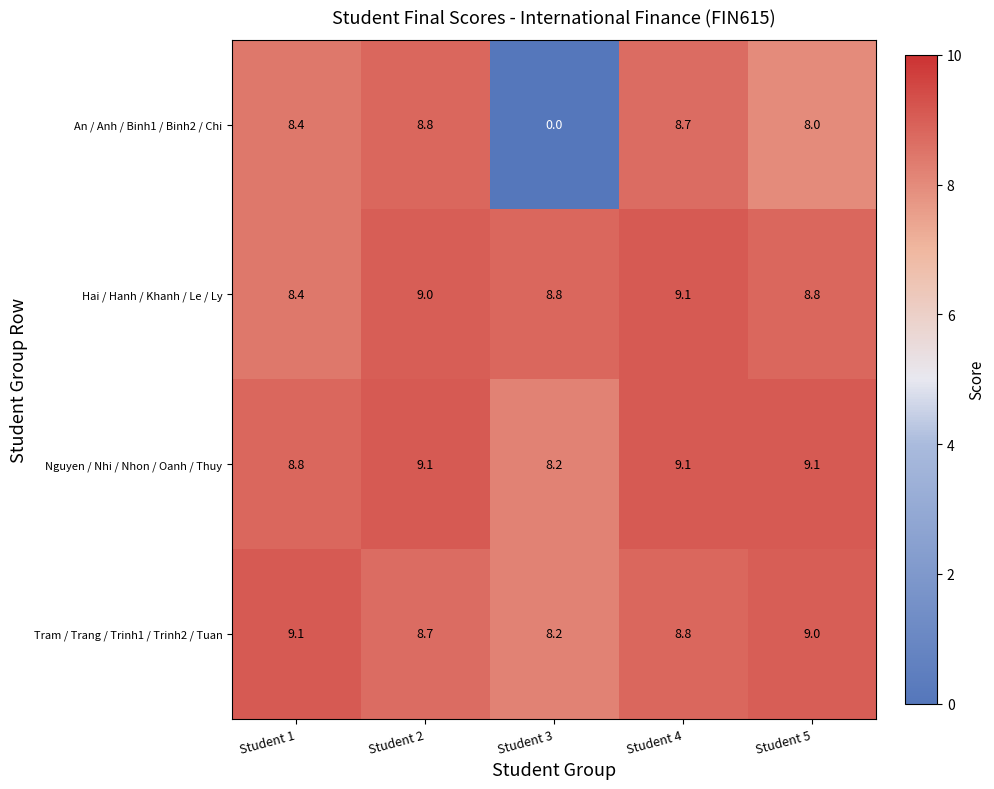

Reading left to right, extract all data points from this chart.

An / Anh / Binh1 / Binh2 / Chi: Student 1=8.4	Student 2=8.8	Student 3=0.0	Student 4=8.7	Student 5=8.0
Hai / Hanh / Khanh / Le / Ly: Student 1=8.4	Student 2=9.0	Student 3=8.8	Student 4=9.1	Student 5=8.8
Nguyen / Nhi / Nhon / Oanh / Thuy: Student 1=8.8	Student 2=9.1	Student 3=8.2	Student 4=9.1	Student 5=9.1
Tram / Trang / Trinh1 / Trinh2 / Tuan: Student 1=9.1	Student 2=8.7	Student 3=8.2	Student 4=8.8	Student 5=9.0